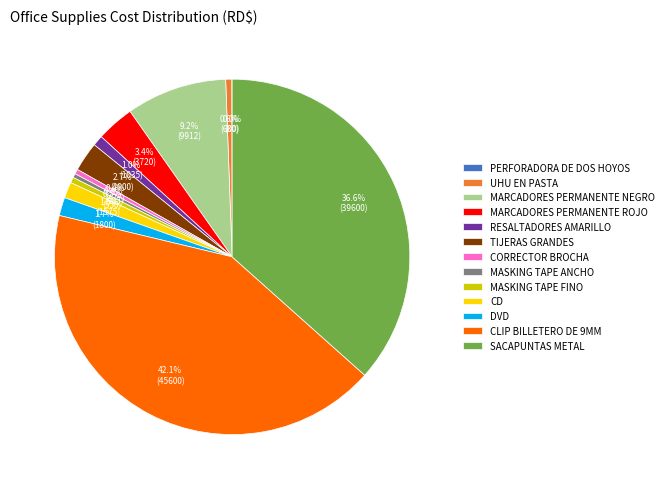

What percentage is the MARCADORES PERMANENTE ROJO slice, to the nearest percent?

3%